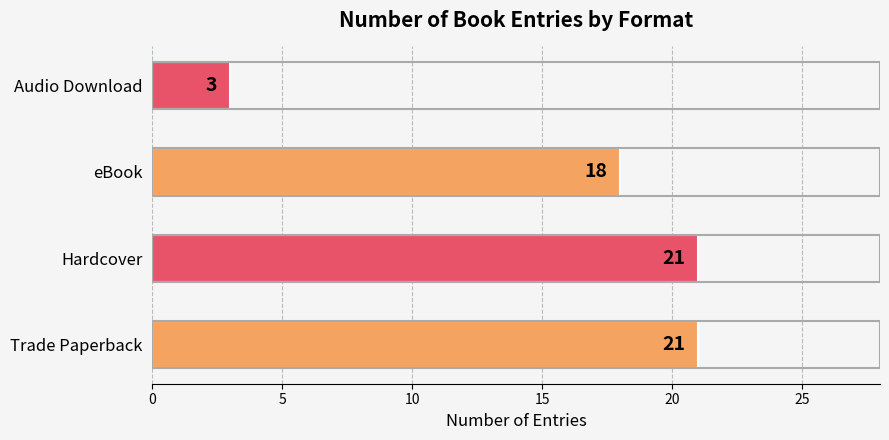

How many data points does each series have?

4